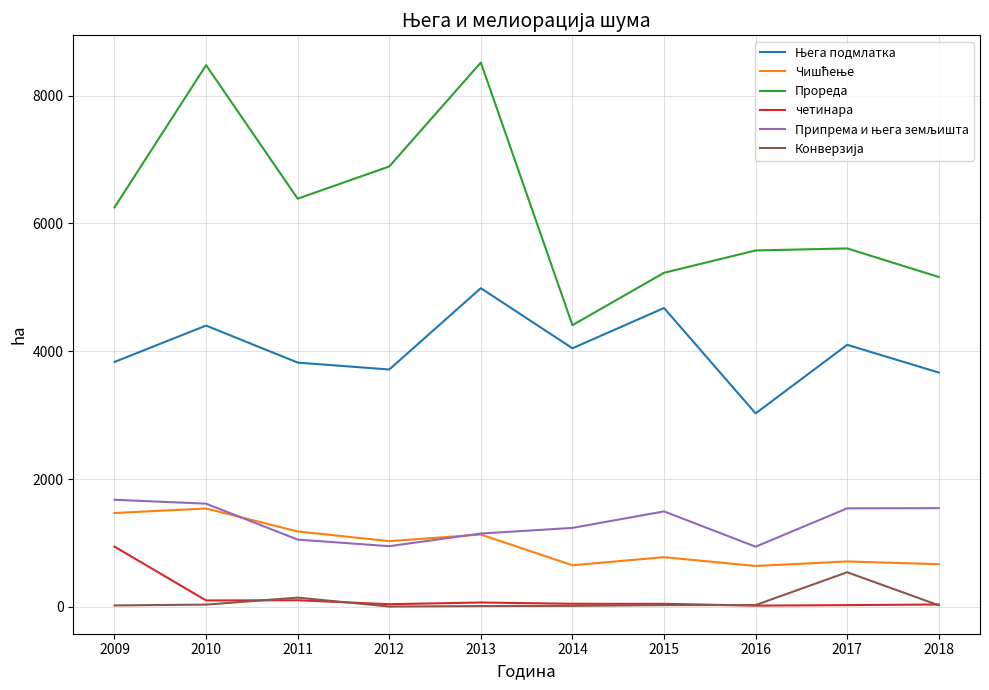

The value of Прореда at 2010 is 2552. True or false?

False